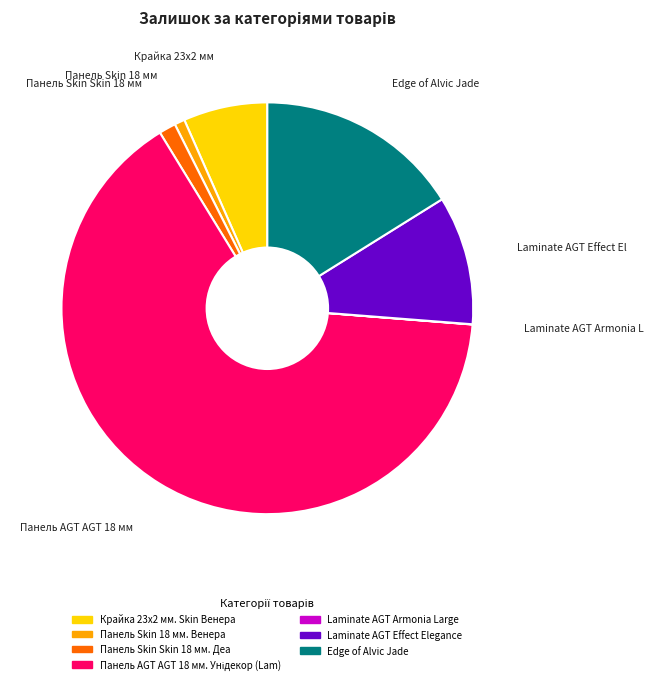

Is there any slice that represents more than half of the pie?

Yes